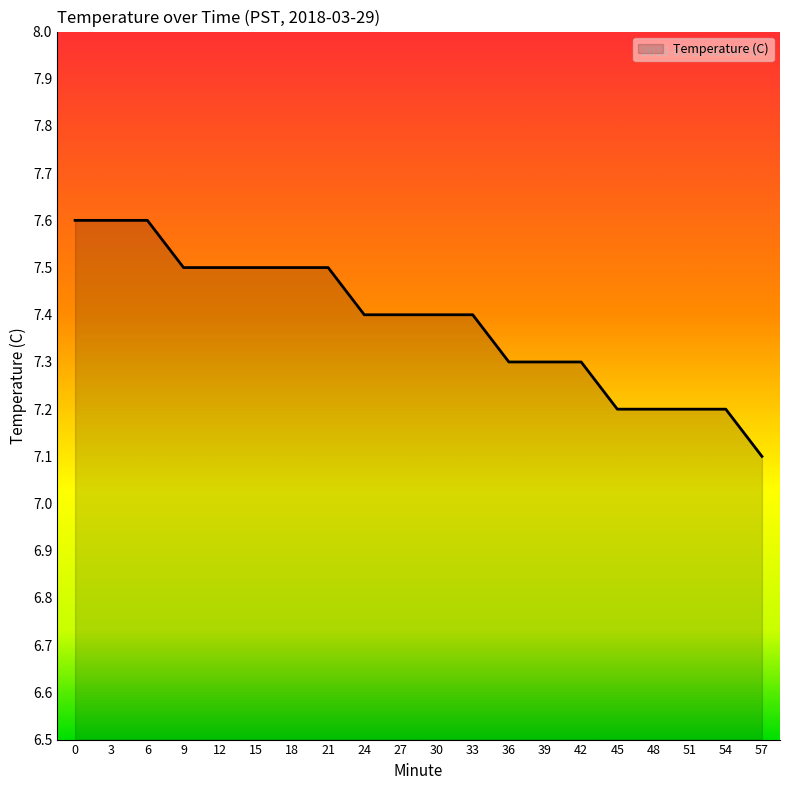

Between 18 and 27, which is larger?

18